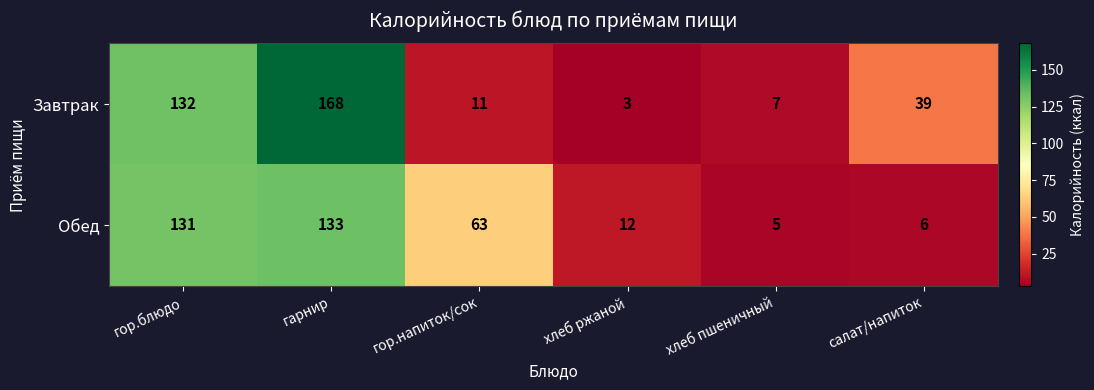

Reading right to left, extract all data points from this chart.

Завтрак: салат/напиток=39	хлеб пшеничный=7	хлеб ржаной=3	гор.напиток/сок=11	гарнир=168	гор.блюдо=132
Обед: салат/напиток=6	хлеб пшеничный=5	хлеб ржаной=12	гор.напиток/сок=63	гарнир=133	гор.блюдо=131